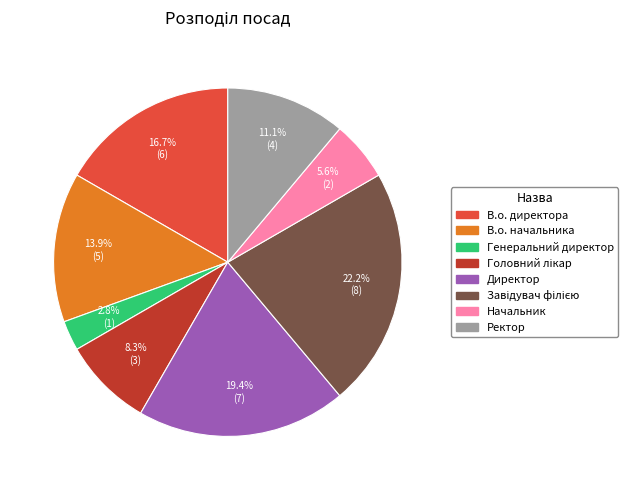

Does any single category account for the majority?

No